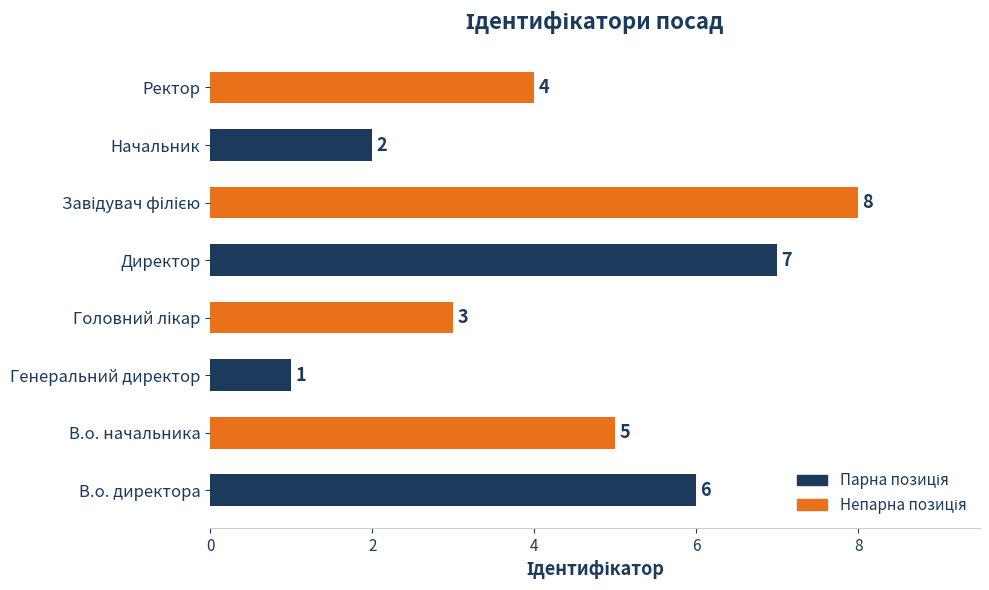

How many data points are less than 5?

4